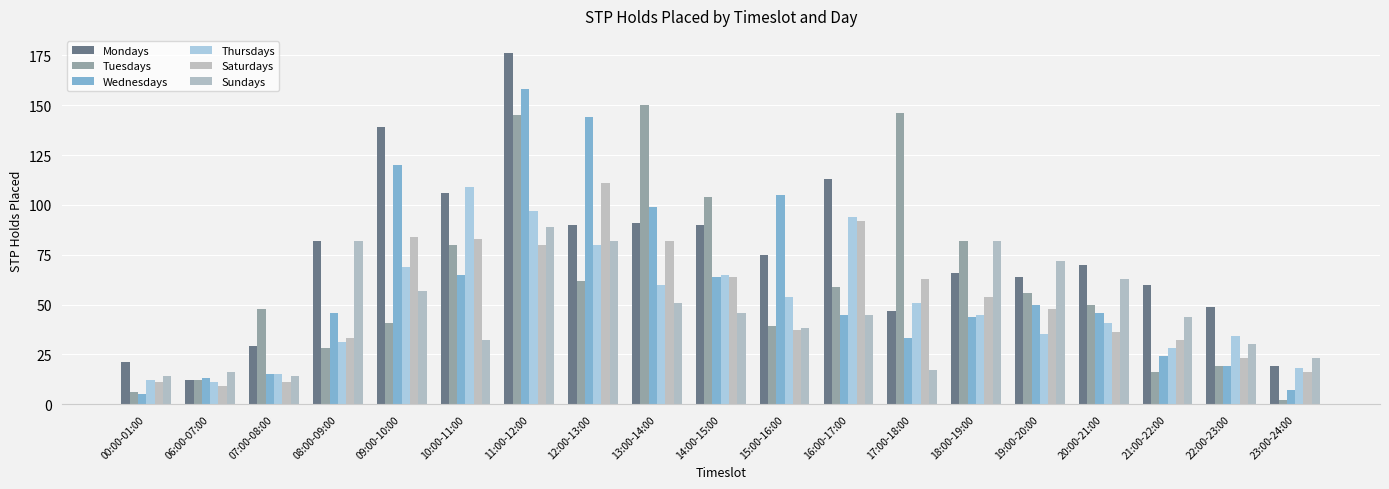

Rank the series at 07:00-08:00 from lowest to highest value.

Saturdays, Sundays, Wednesdays, Thursdays, Mondays, Tuesdays